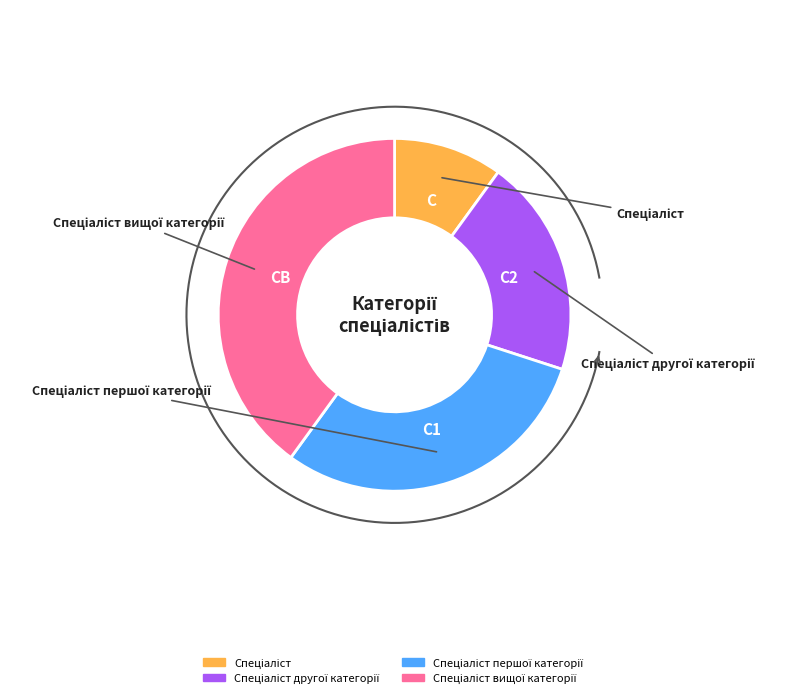

How many slices are in this pie chart?

4